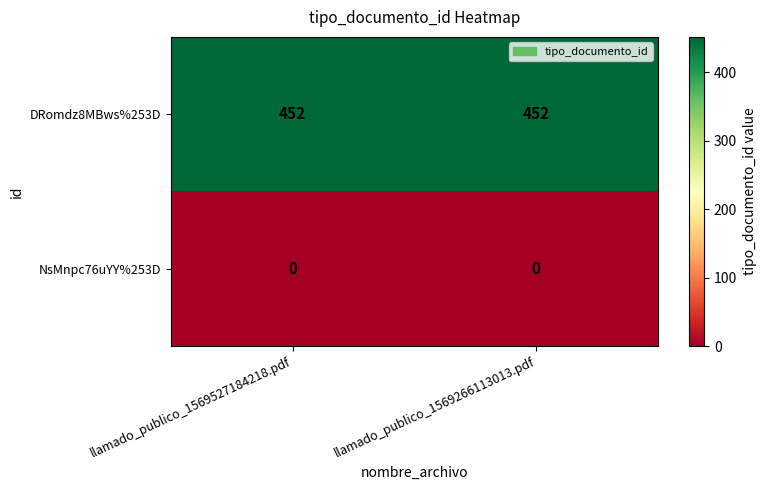

What is the difference between the highest and lowest values at llamado_publico_1569527184218.pdf?

452